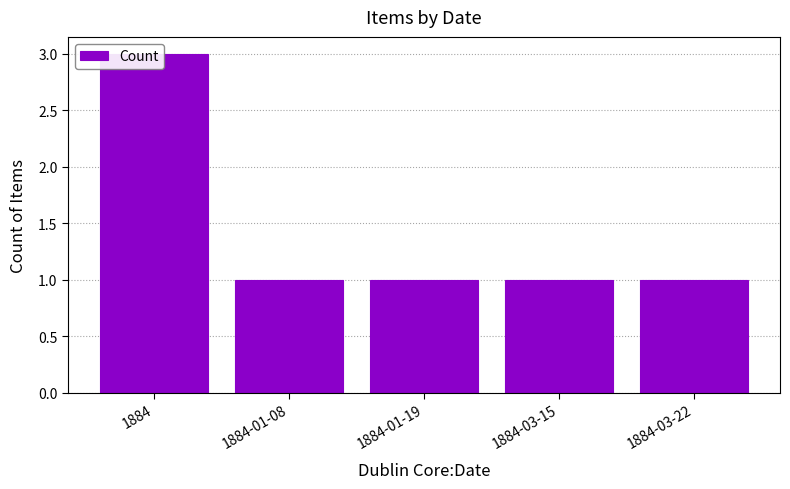

What is the label of the 1st bar from the right?

1884-03-22